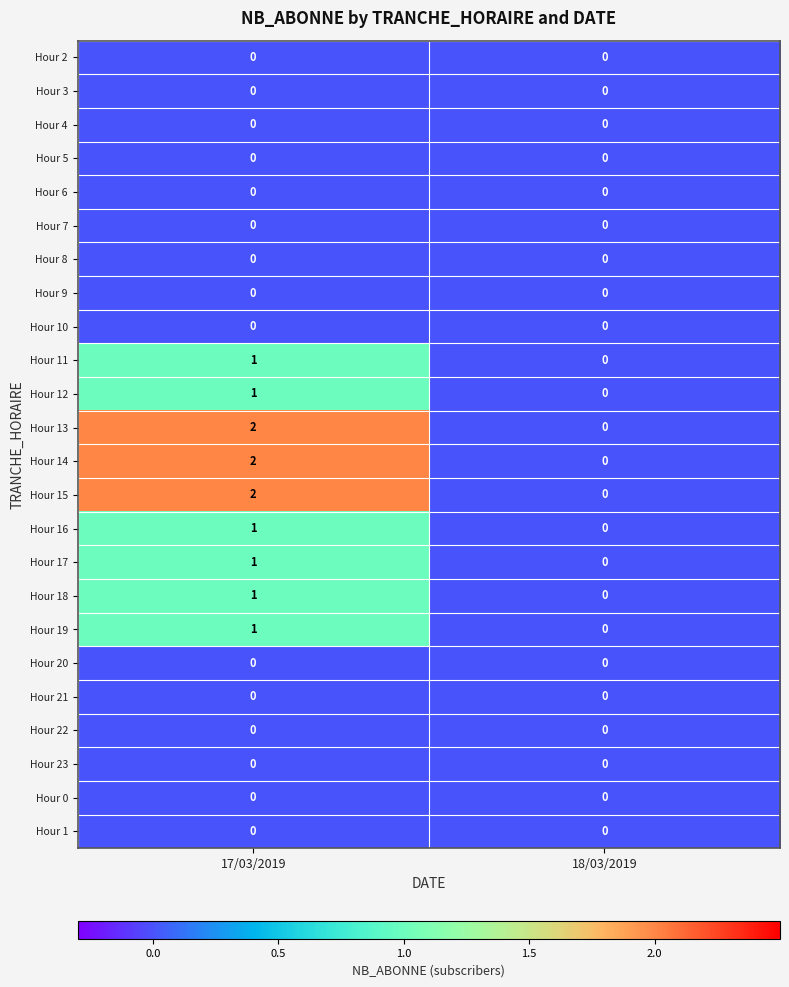

Which category has the highest value across all series?

17/03/2019